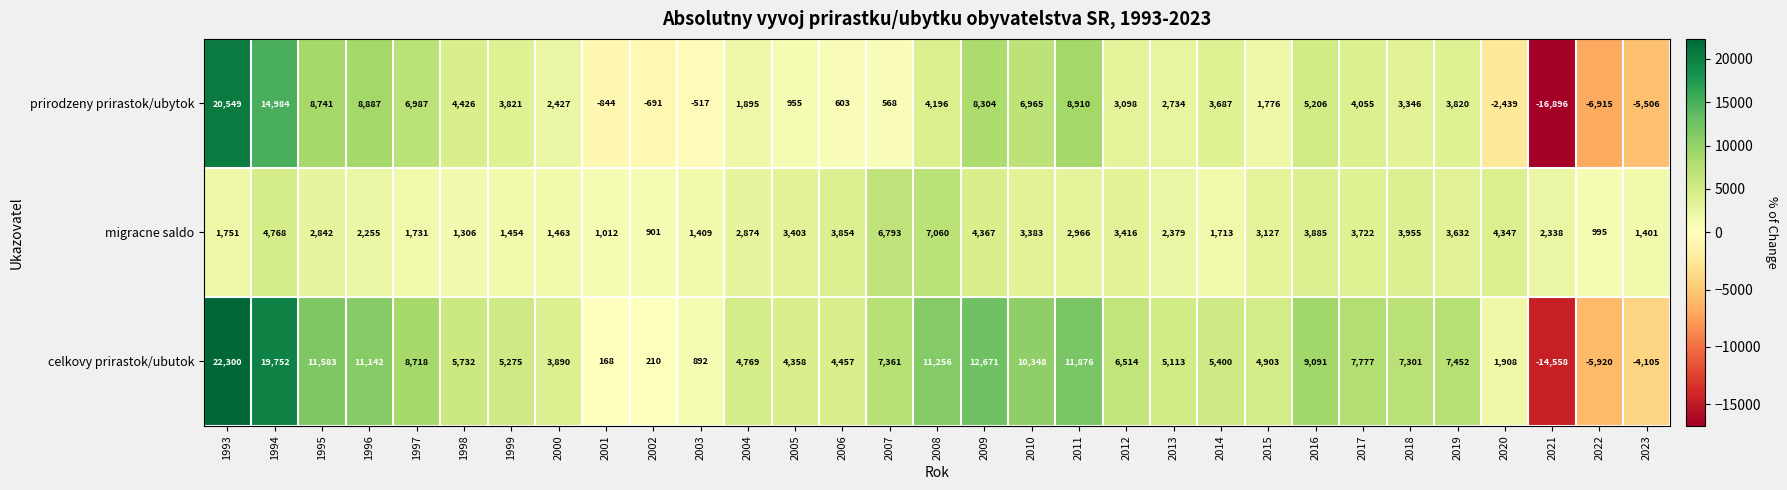

What is the spread (max minus min) of values at 2003?

1926